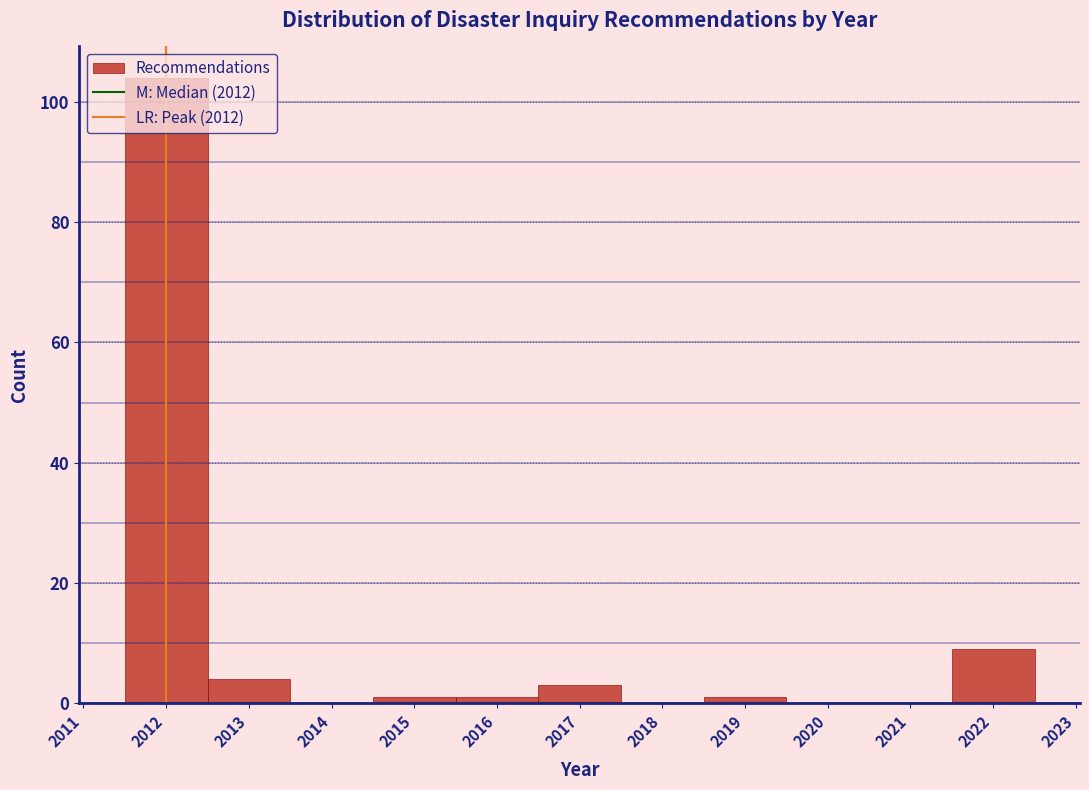

Which range on the x-axis has the tallest bar?

2011.5 to 2012.5